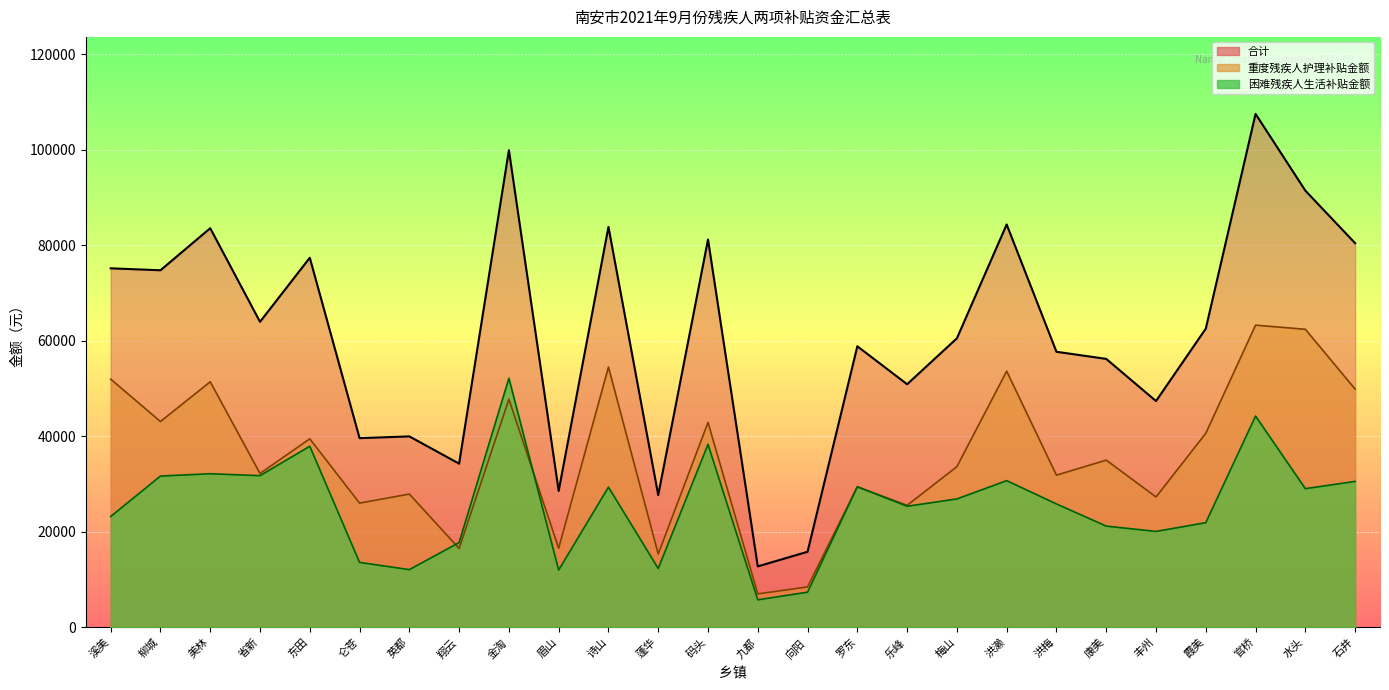

How many data points in 重度残疾人护理补贴金额 are less than 35015?

13